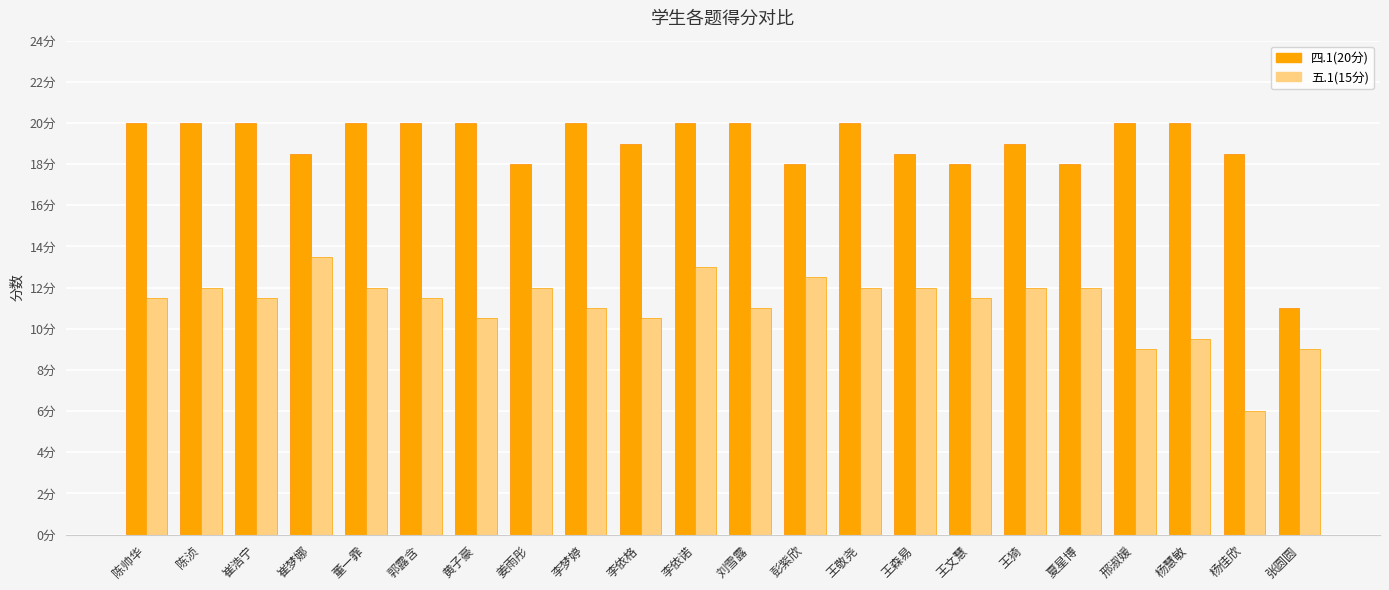

What is the average value of the 四.1(20分) series?

18.9